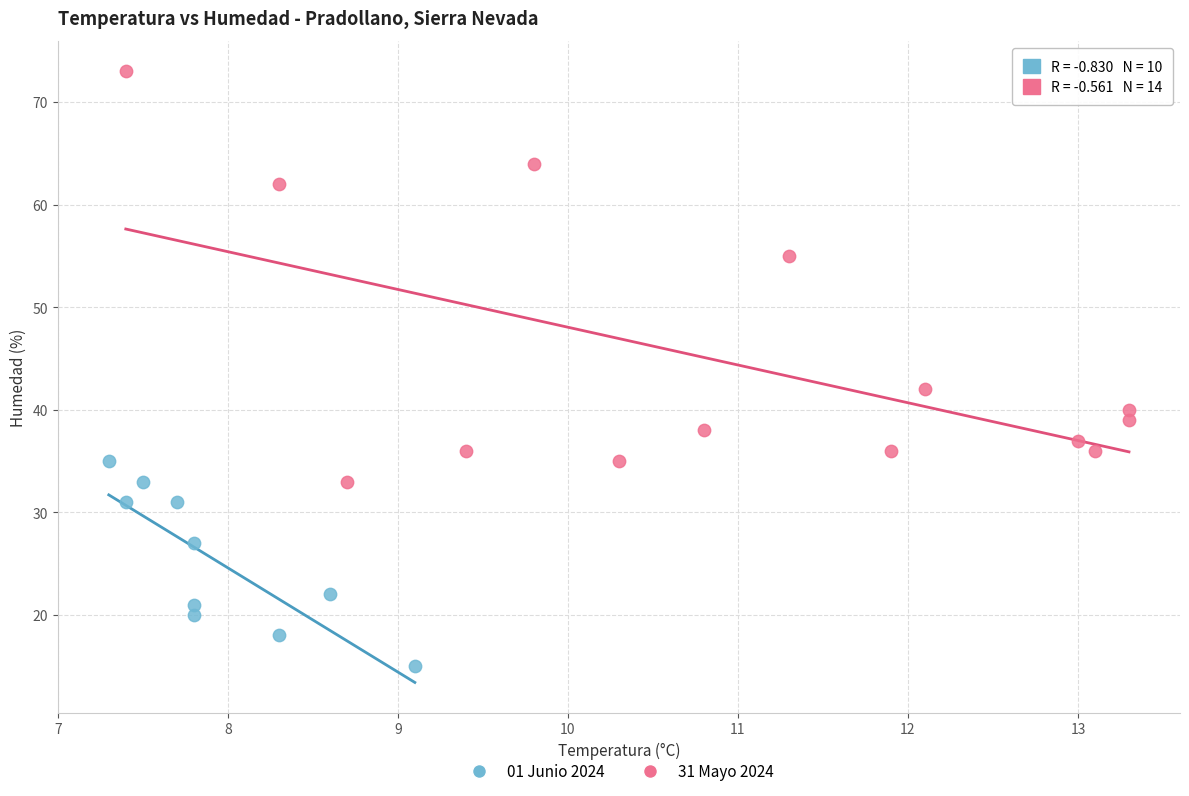

Which series contains the highest Y value?

31 Mayo 2024